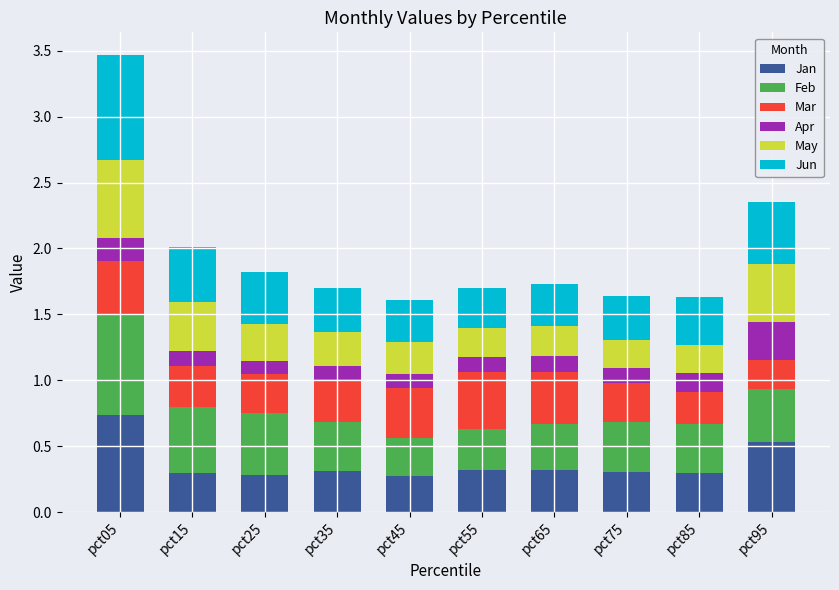

Which category has the highest value in the Jan series?

pct05